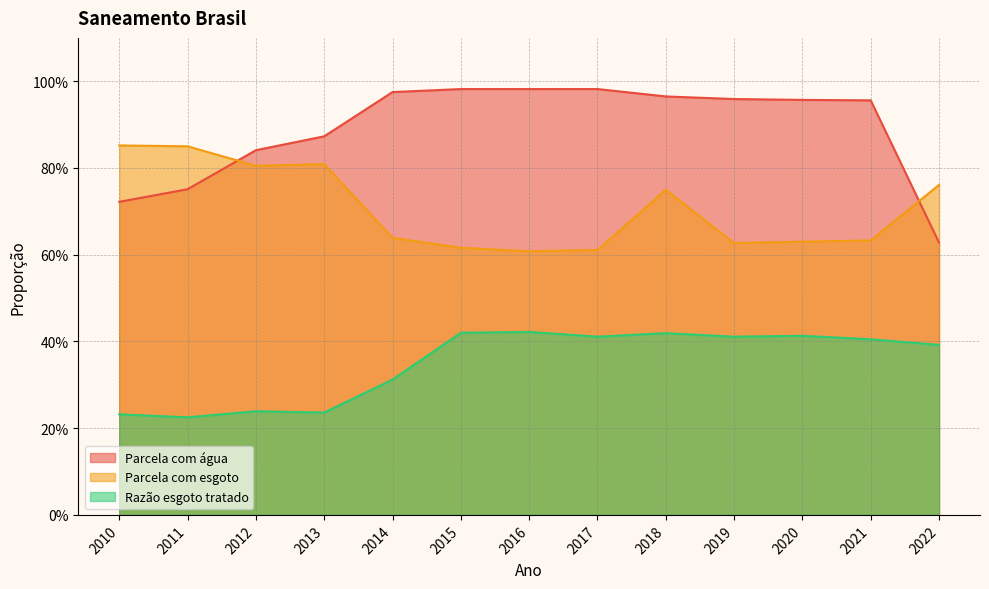

Does the chart have visible grid lines?

Yes